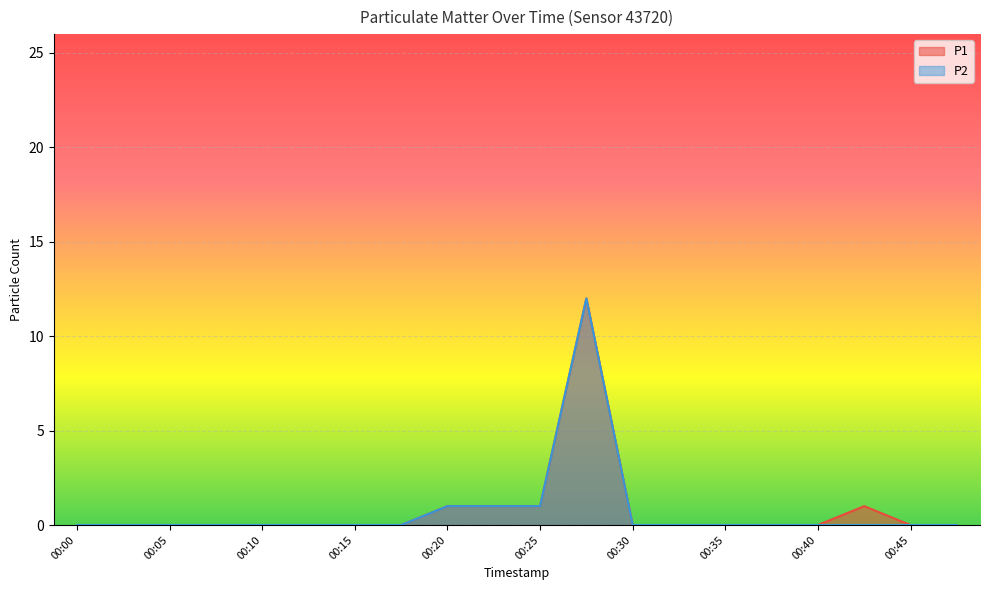

At how many categories does at least one series exceed 8?

1